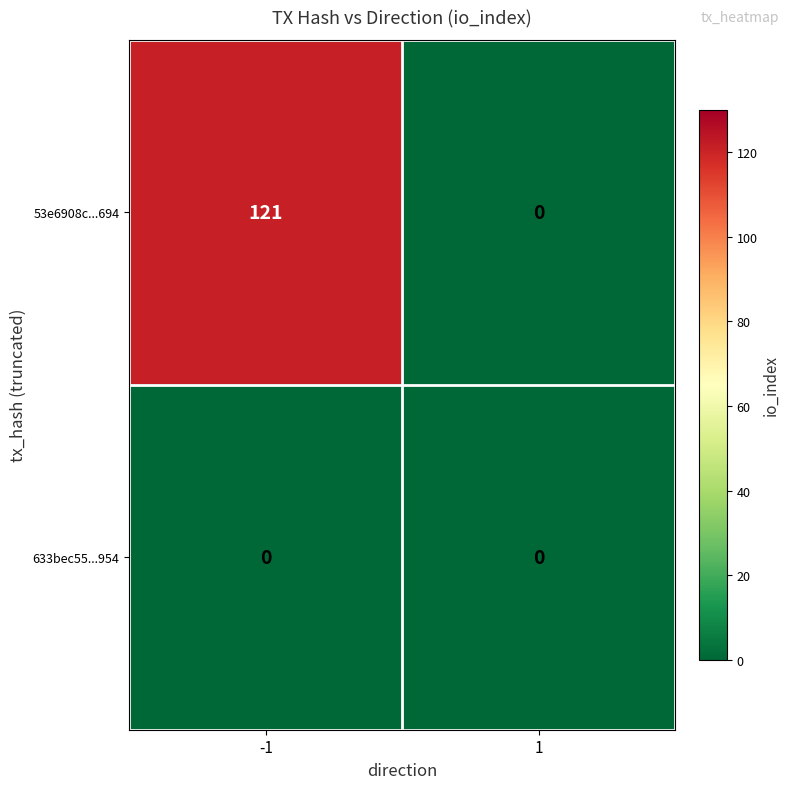

At which category is the sum across all series the highest?

-1